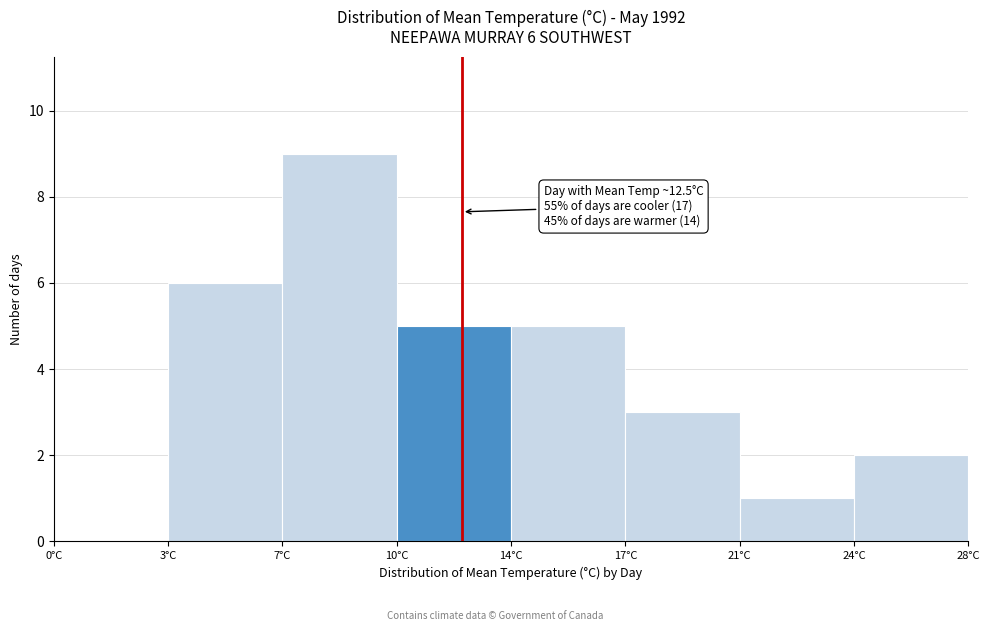

Reading left to right, extract all data points from this chart.

0°C=0	3°C=6	7°C=9	10°C=5	14°C=5	17°C=3	21°C=1	24°C=2